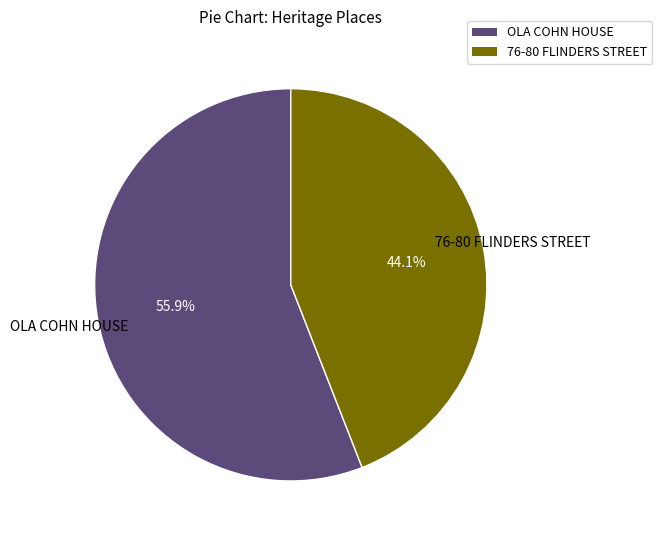

To the nearest percent, what is the difference between the largest and smallest slice percentages?

12%